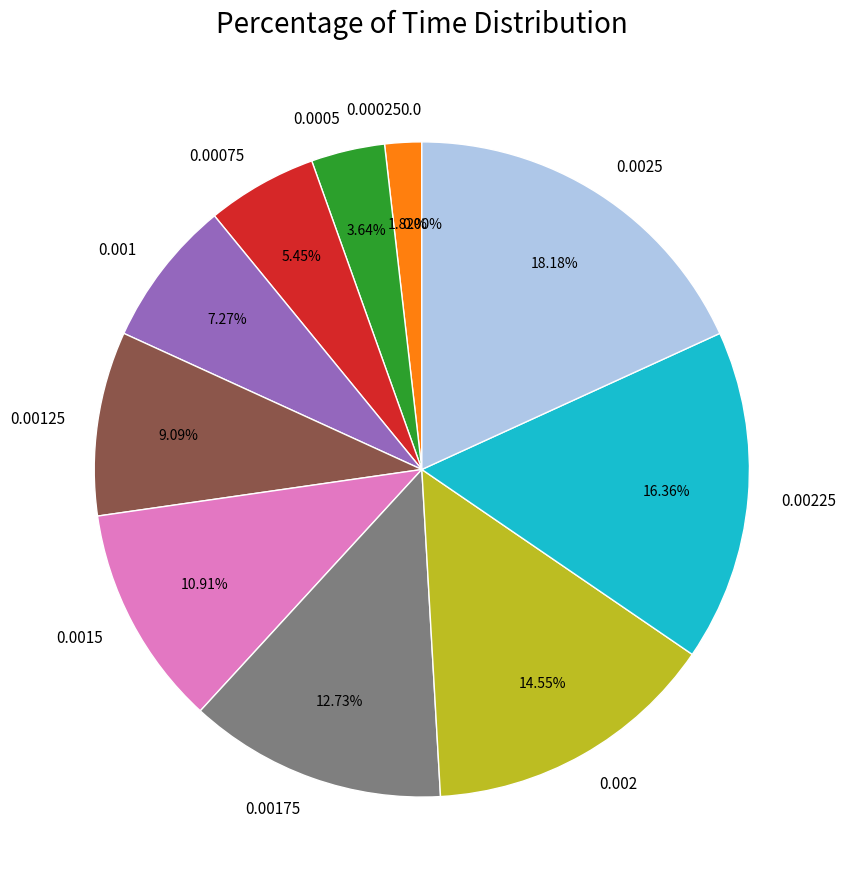

Is there a majority slice in this chart?

No